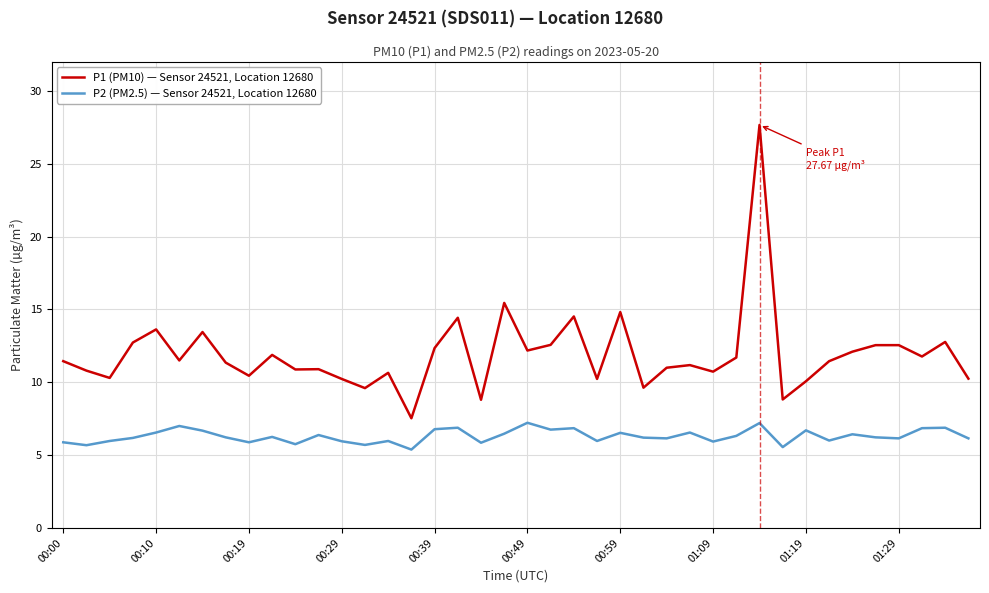

True or false: P2 (PM2.5) — Sensor 24521, Location 12680 and P1 (PM10) — Sensor 24521, Location 12680 intersect in this chart.

False